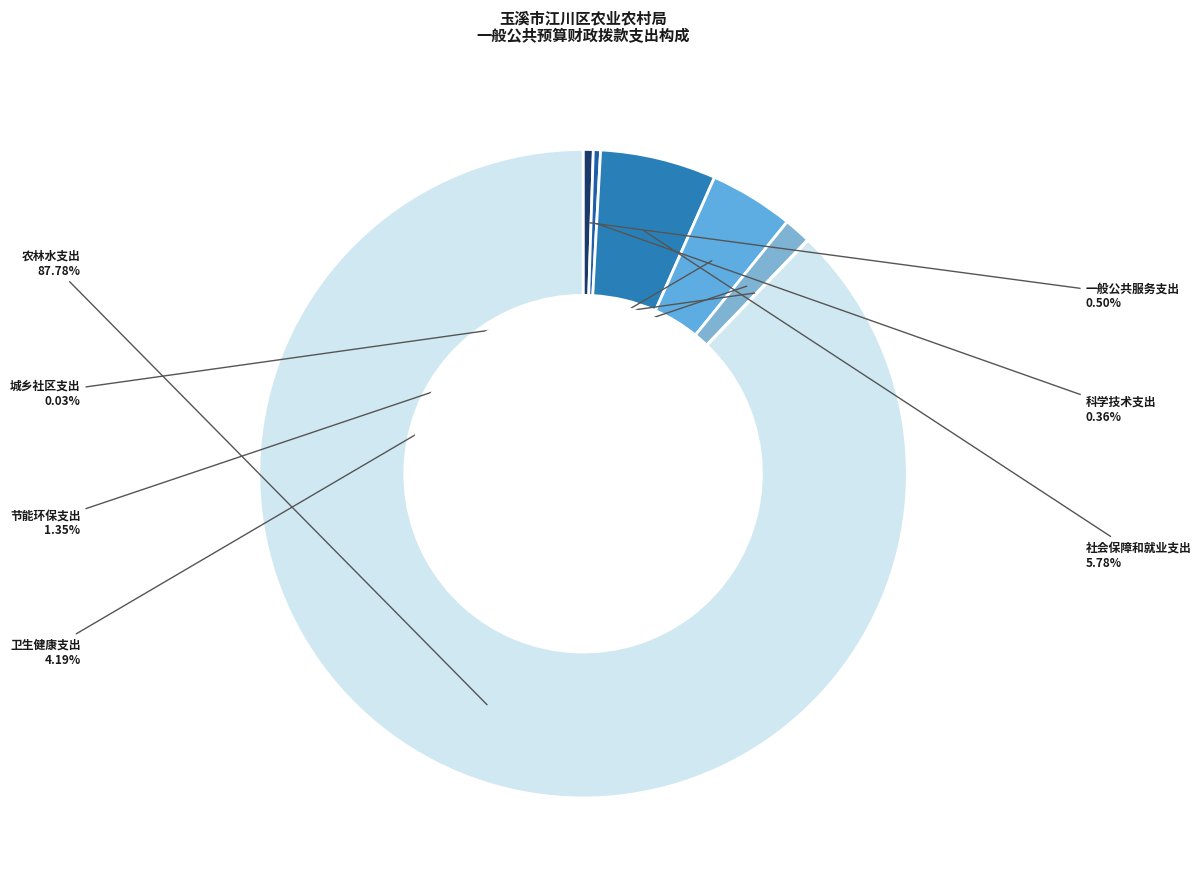

The 科学技术支出 slice represents 0% of the pie. True or false?

True